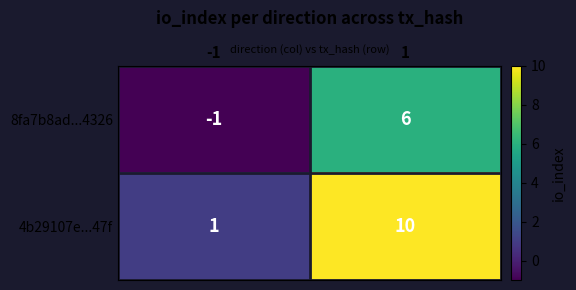

What is the sum of the 4b29107e...47f values at 1 and -1?

11